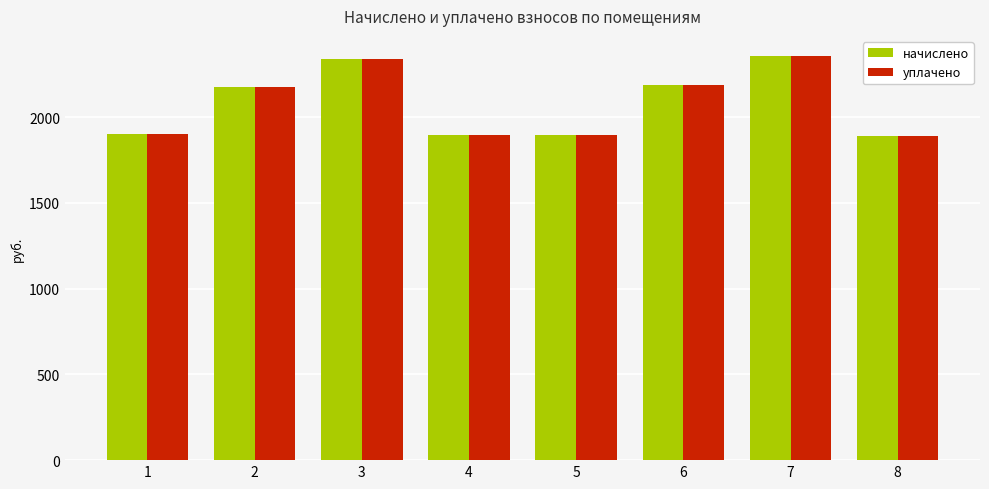

How many series are shown in this chart?

2